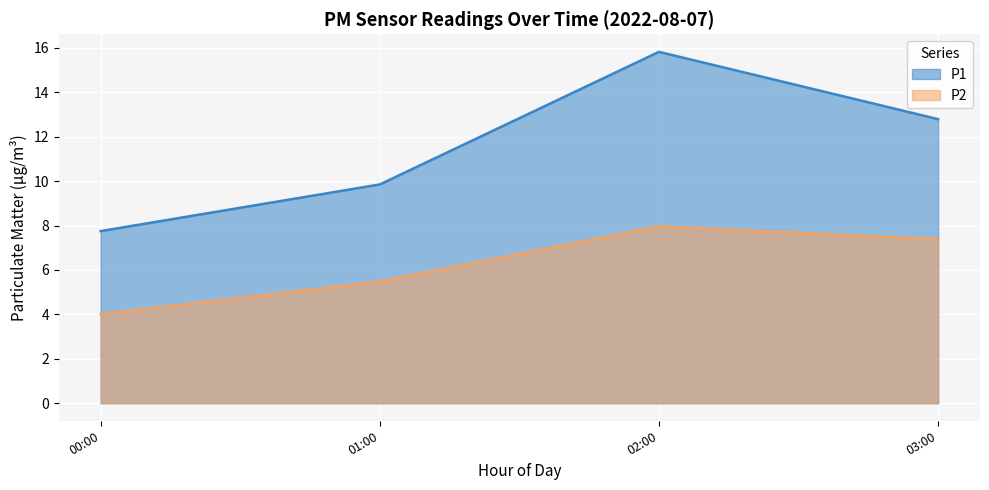

Which series has the largest range (max minus min)?

P1